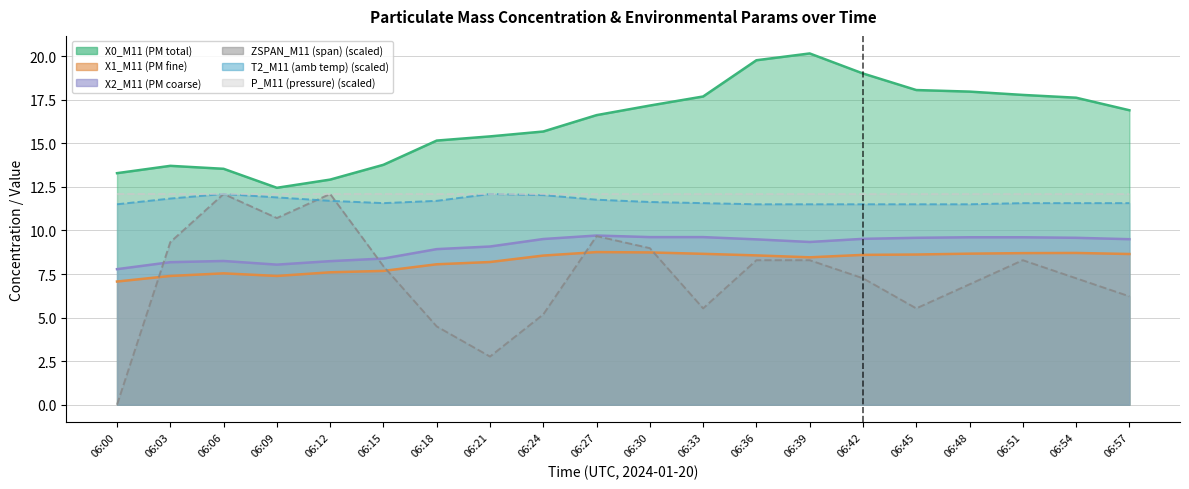

How many data points does each series have?

20